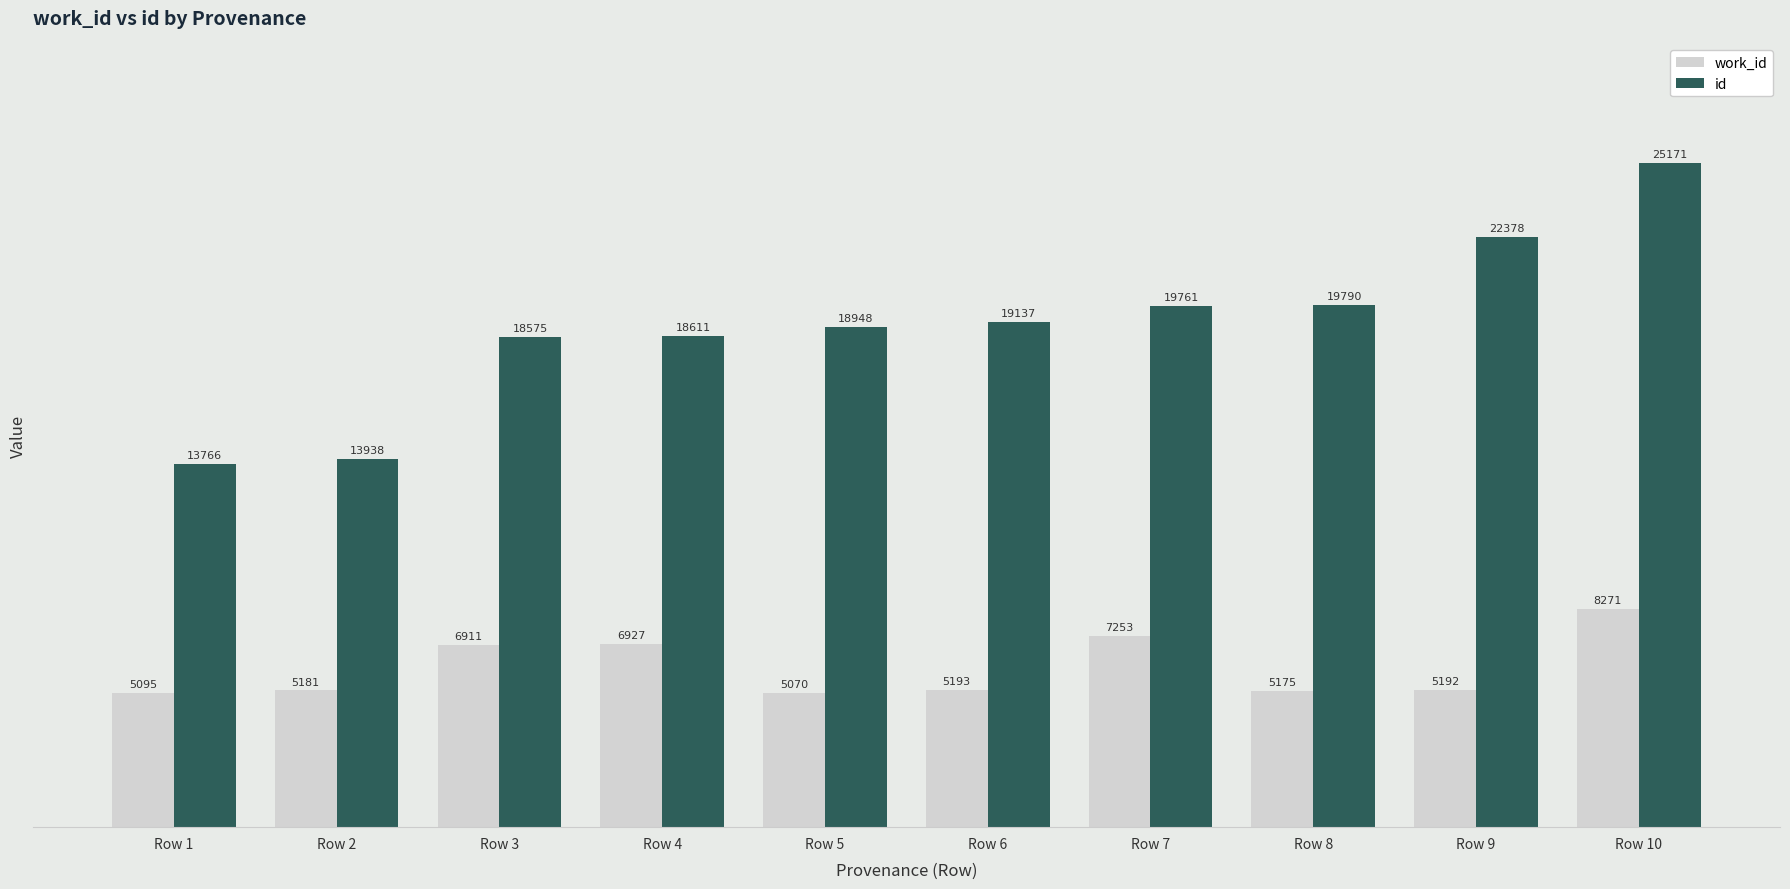

What is the sum of the id values at Row 5 and Row 2?

32886